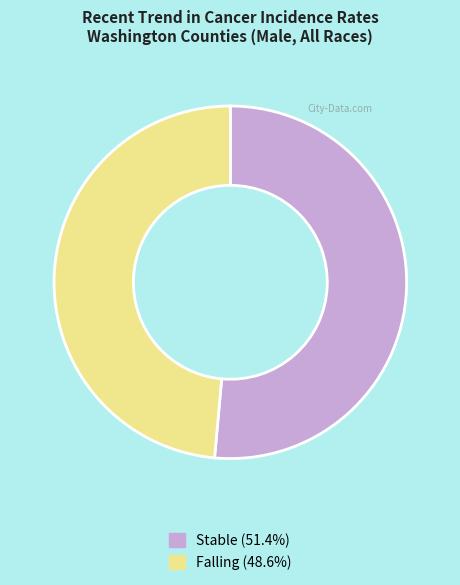

Is there a majority slice in this chart?

Yes